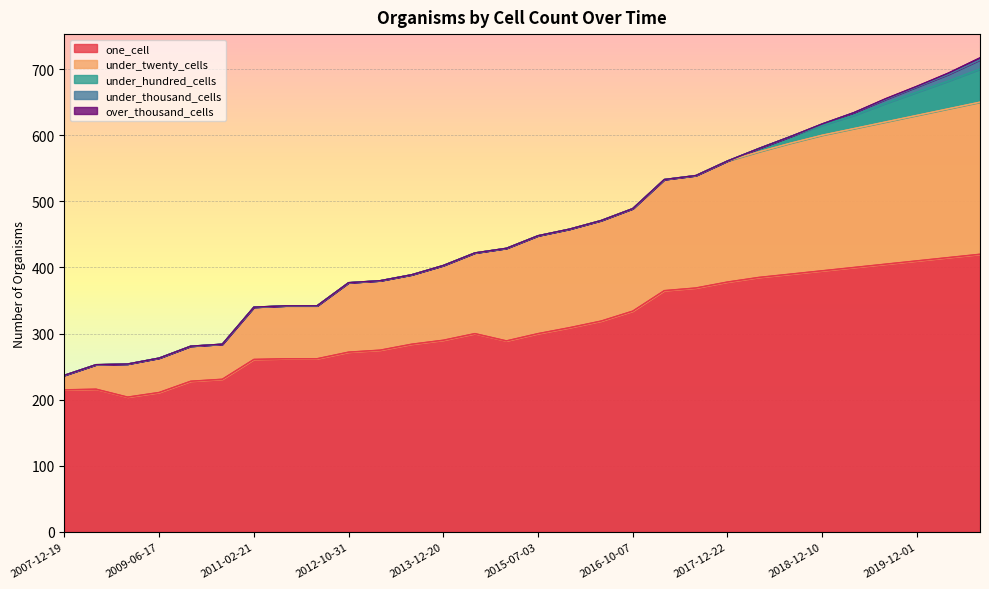

The value of under_thousand_cells at 2016-10-07 is 0. True or false?

True